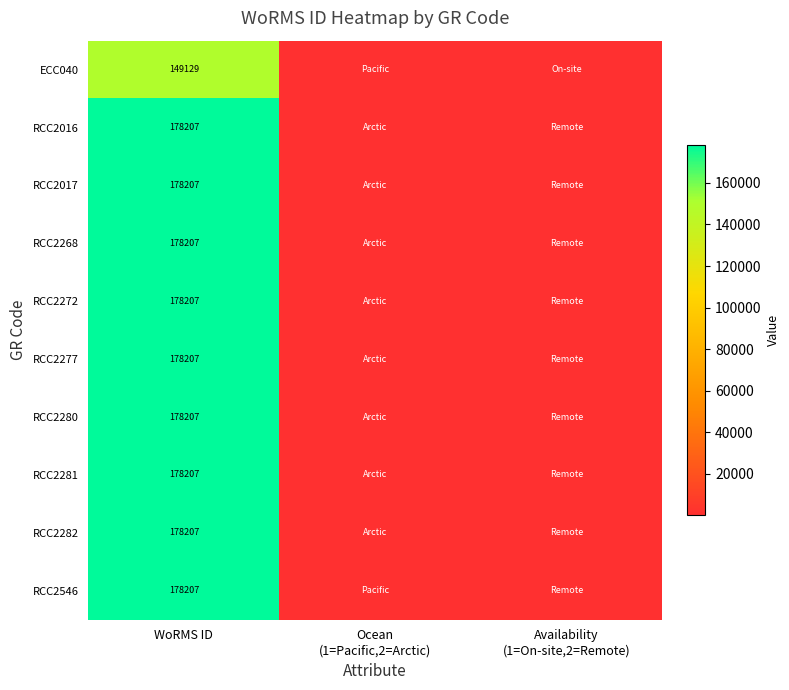

Count the number of categories in the chart.

3